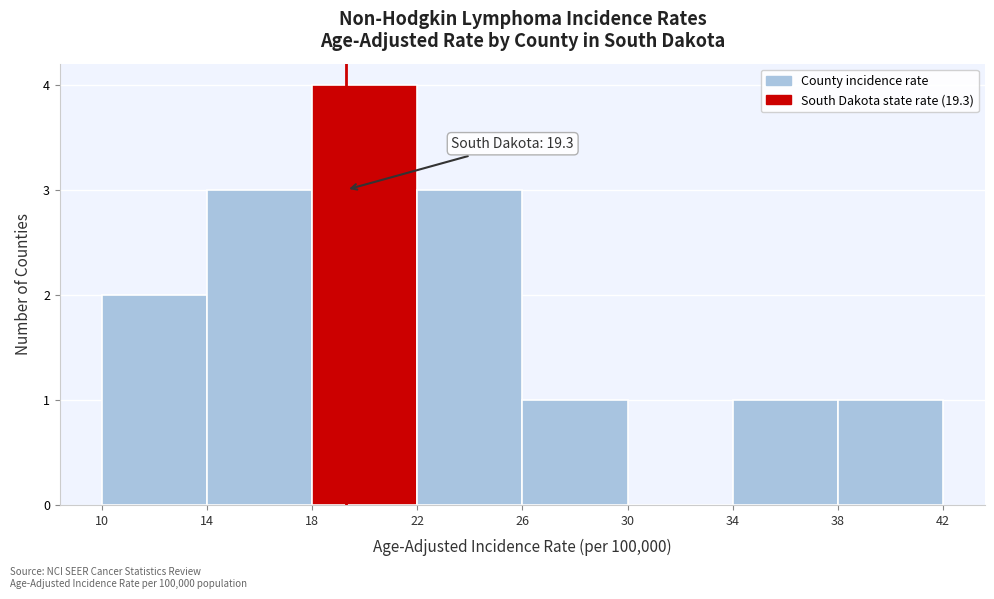

Which range on the x-axis has the tallest bar?

18 to 22